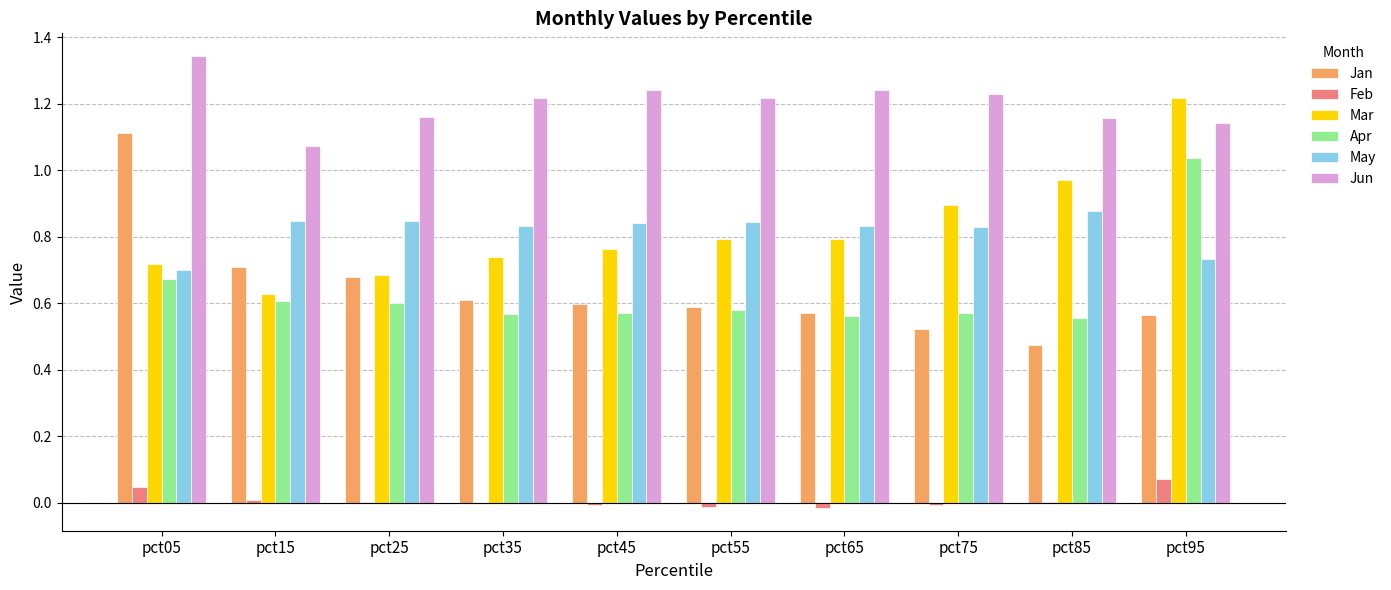

The value of Jan at pct35 is 0.8. True or false?

False